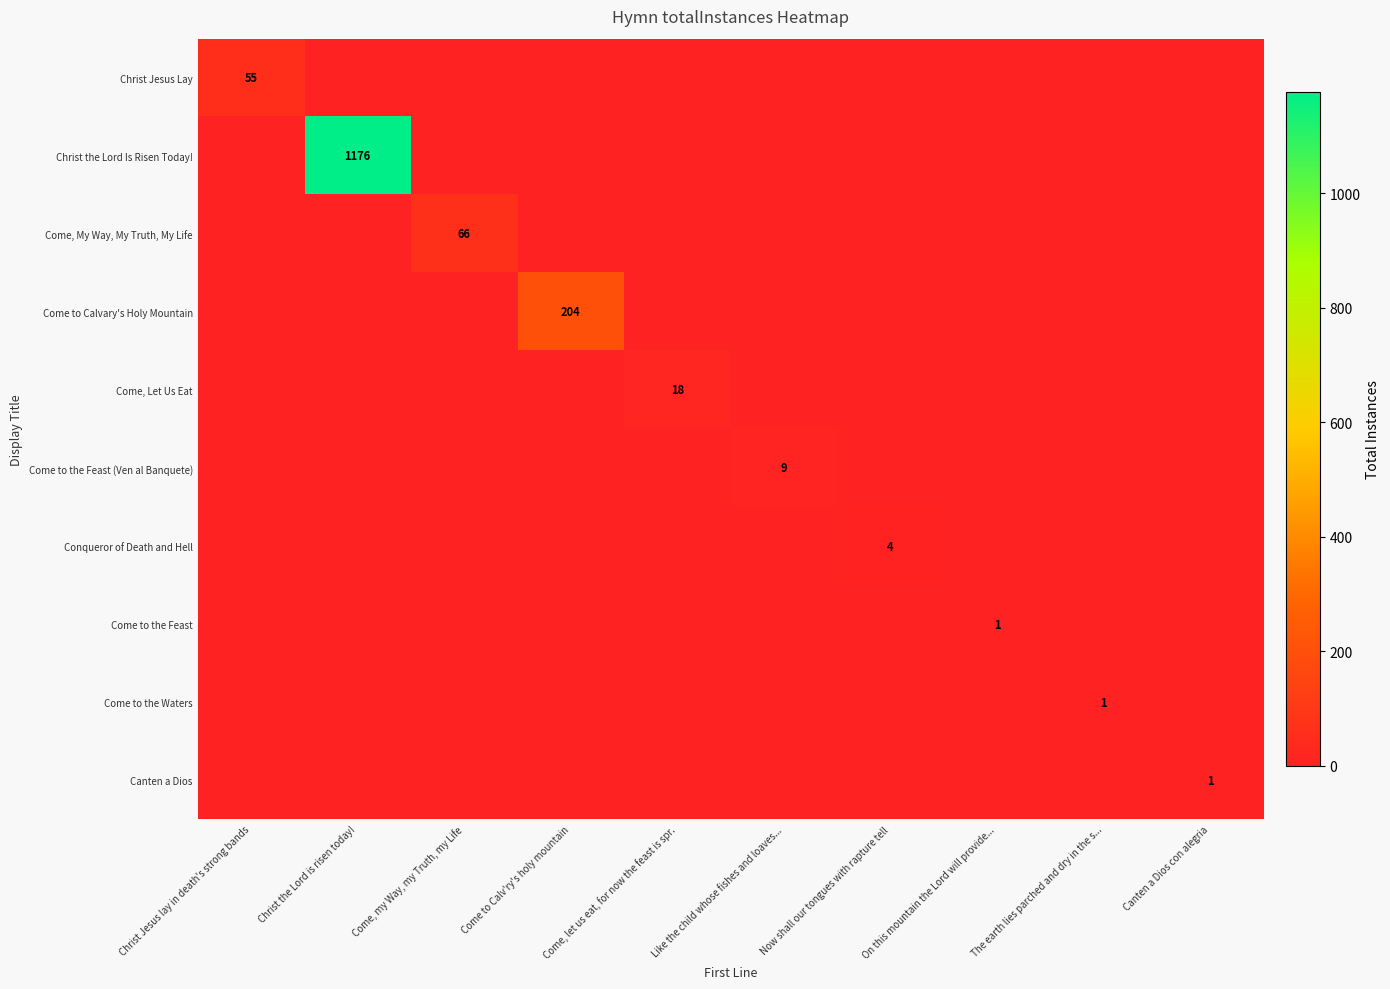

How many values in the Christ the Lord Is Risen Today! series exceed 0?

1